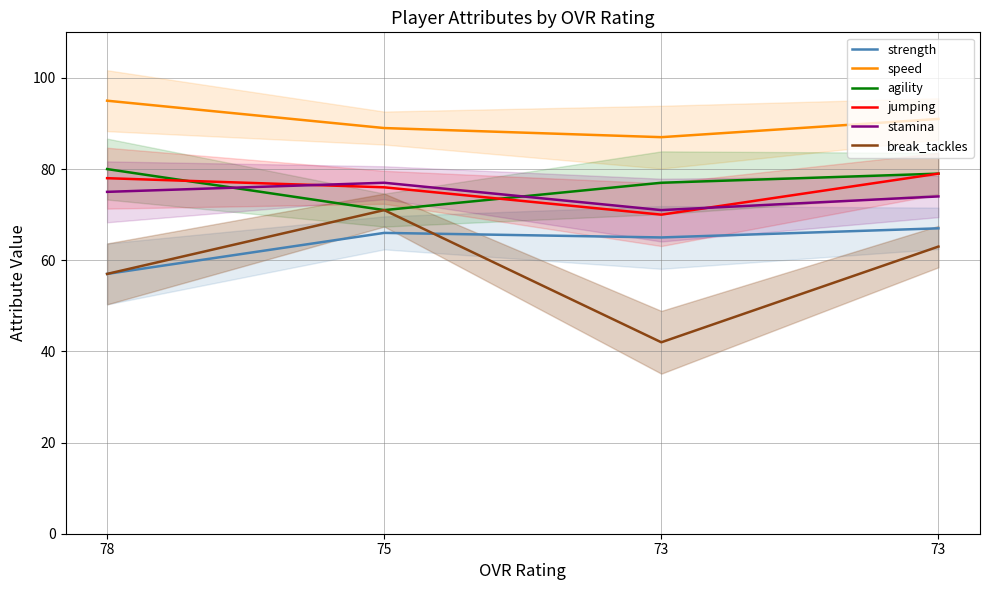

What is the maximum value shown in the chart?

95